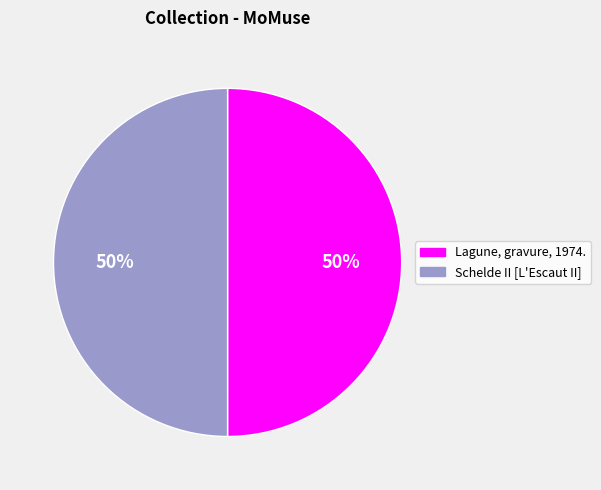

True or false: Lagune, gravure, 1974. accounts for 50% of the total.

True